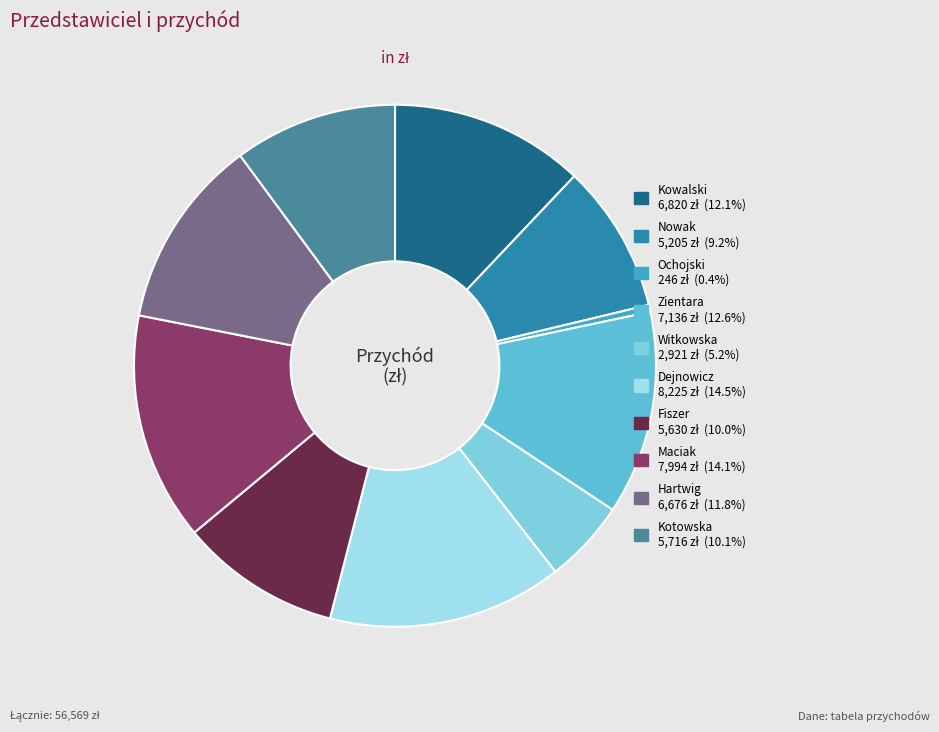

Does any single category account for the majority?

No